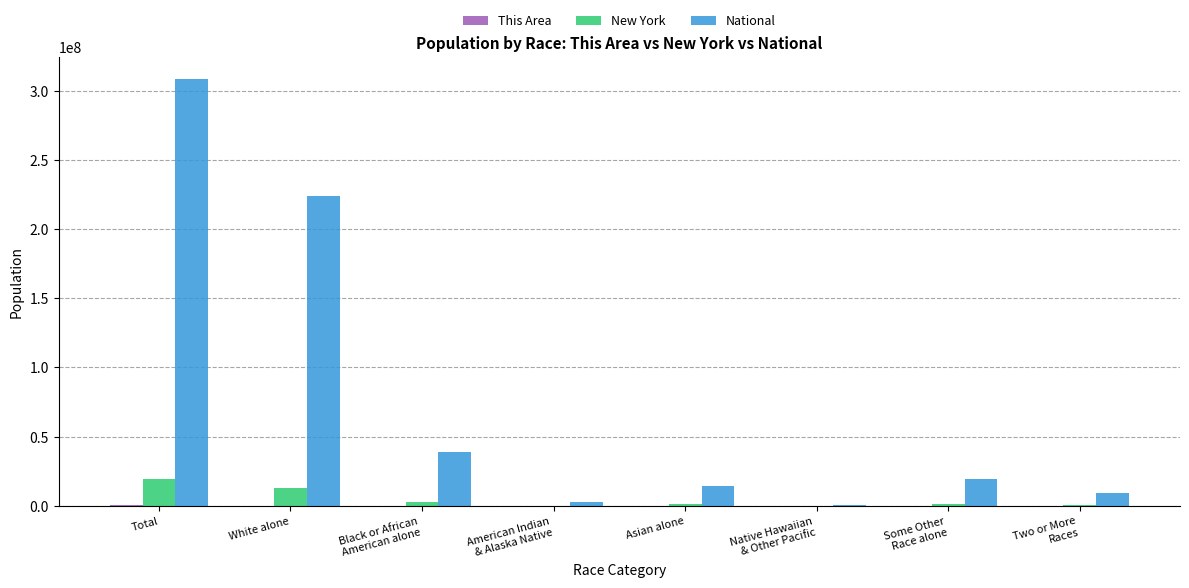

How many categories are shown in the chart?

8